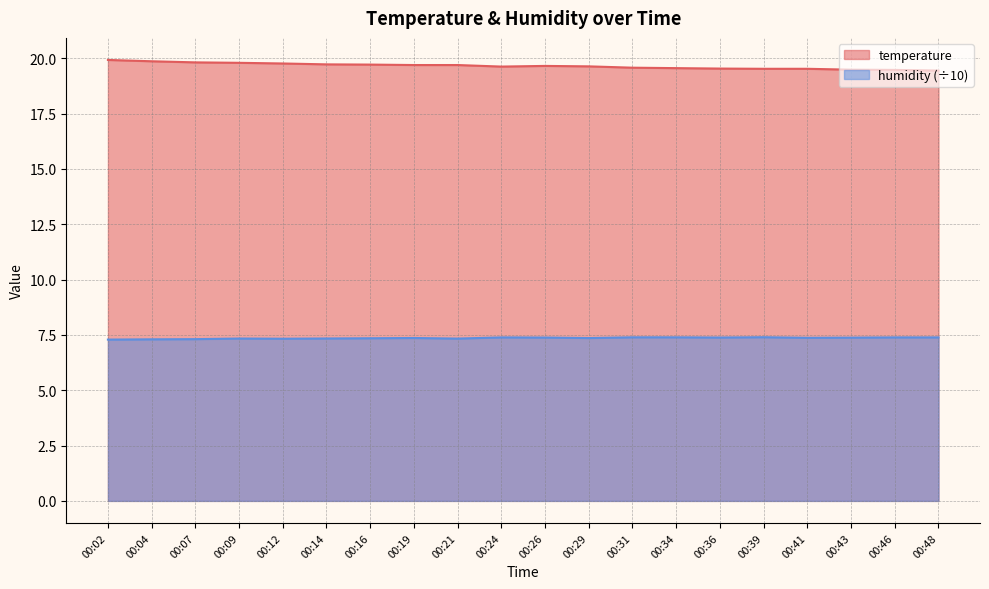

Is the value of humidity at 00:36 greater than the value of temperature at 00:14?

No